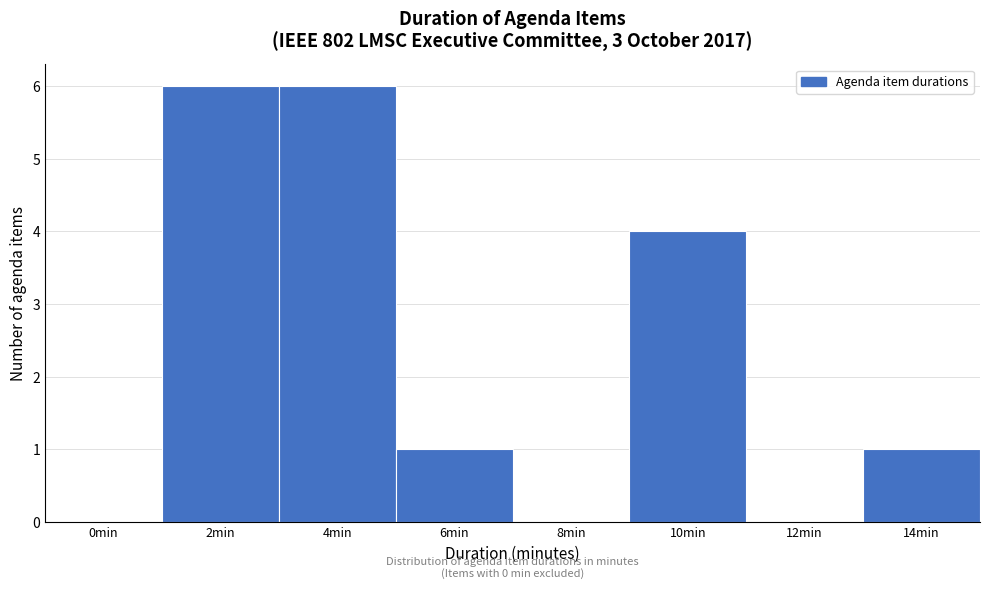

Reading right to left, what are all the values shown in this chart?

14min=1	12min=0	10min=4	8min=0	6min=1	4min=6	2min=6	0min=0